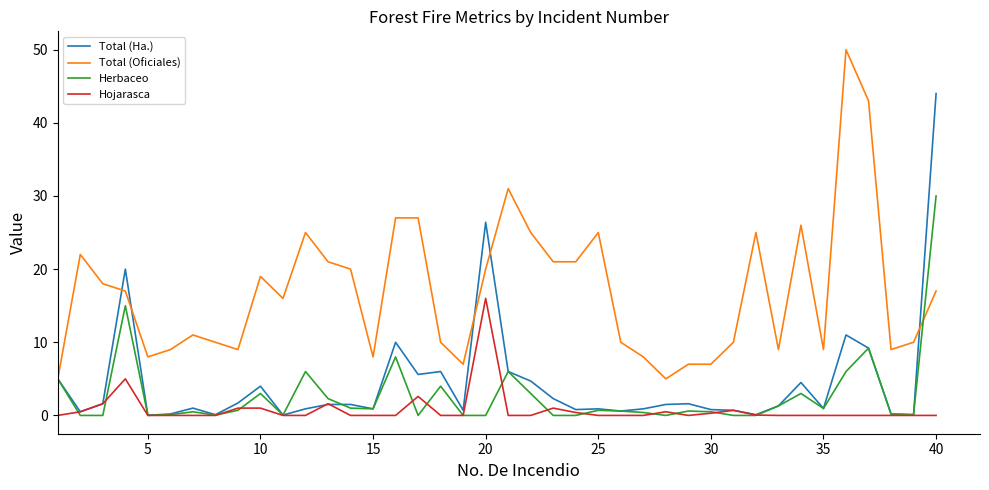

True or false: Total (Oficiales) and Hojarasca intersect in this chart.

False